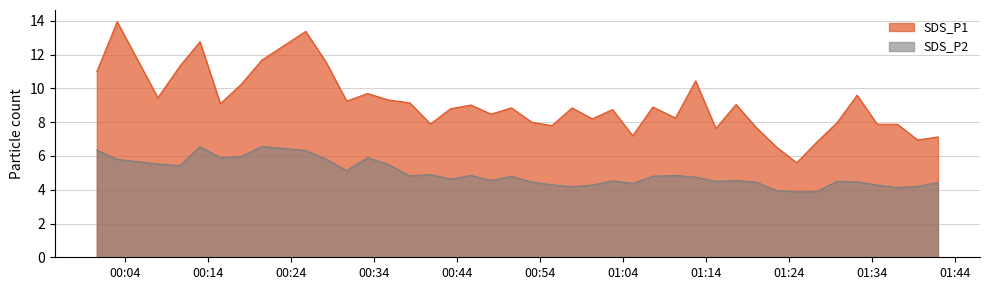

What is the difference between the highest and lowest values at 2022/01/11 01:20:03?

3.2